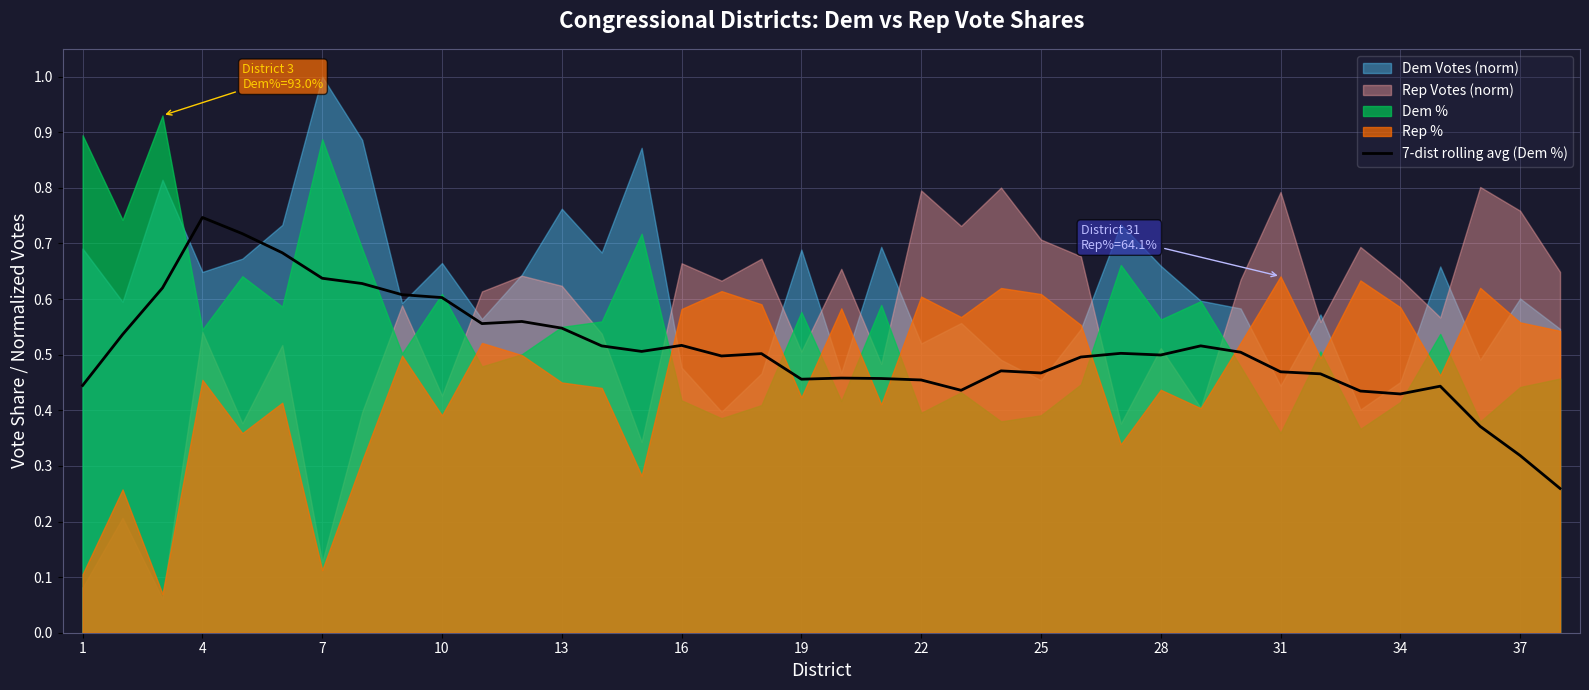

The value of 7-dist rolling avg (Dem %) at 22 is 0.7. True or false?

False